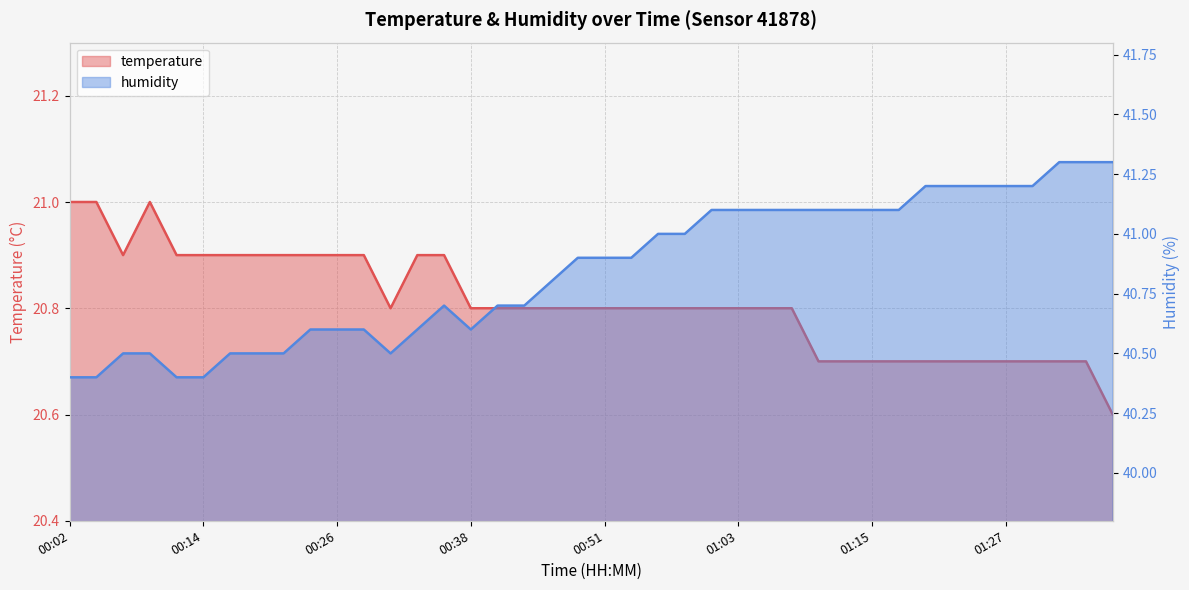

How many distinct data groups are displayed?

2